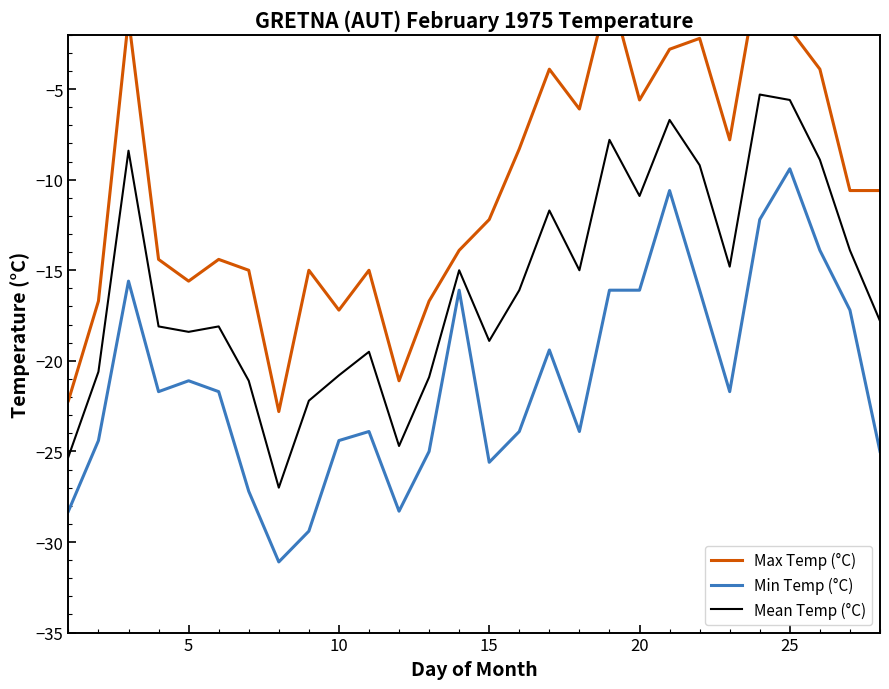

List the series in order of their overall mean, highest first.

Max Temp (°C), Mean Temp (°C), Min Temp (°C)